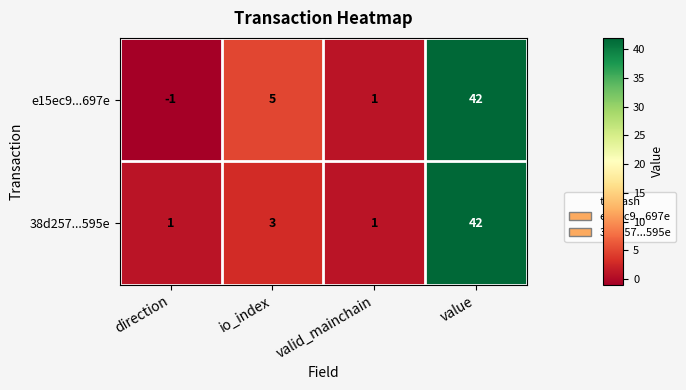

What is the maximum value for 38d257...595e?

42